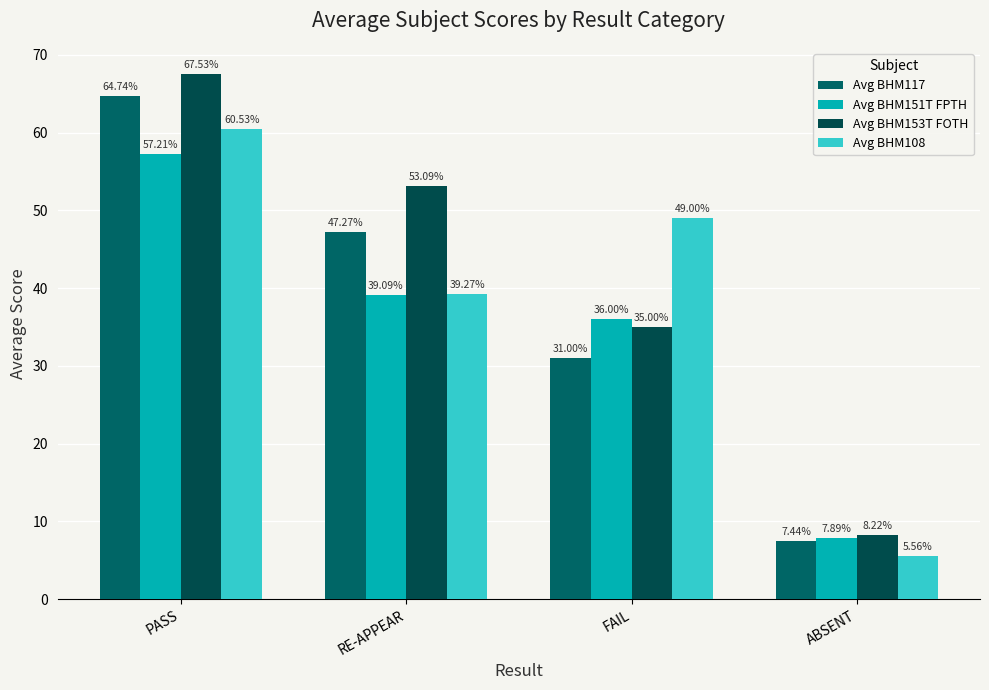

What is the difference between the maximum and minimum values in the Avg BHM153T FOTH series?

59.3